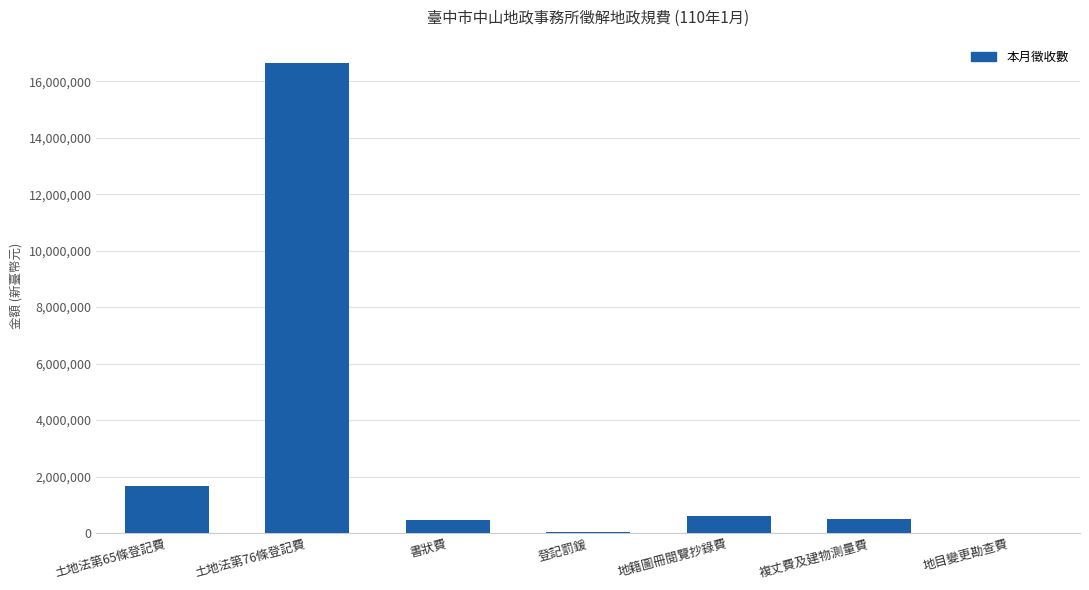

What is the change in value from 土地法第76條登記費 to 地籍圖冊閱覽抄錄費?

-16049901